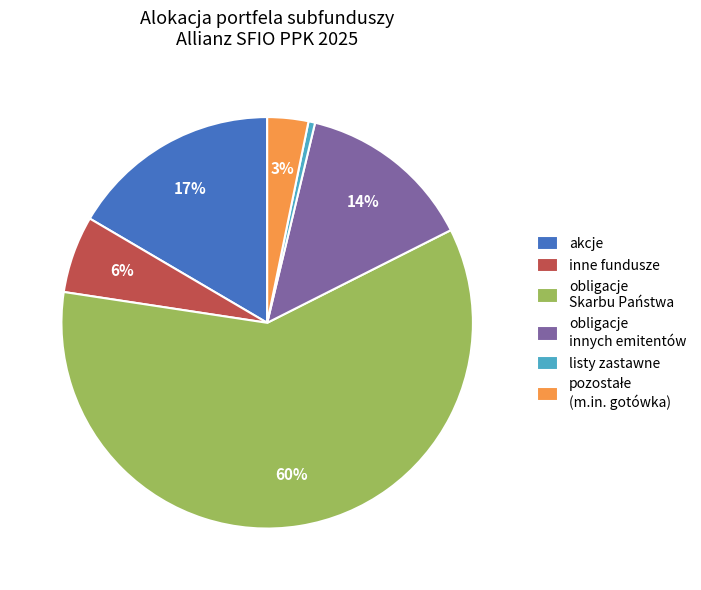

Combined, do obligacje Skarbu Państwa and akcje account for over 50%?

Yes